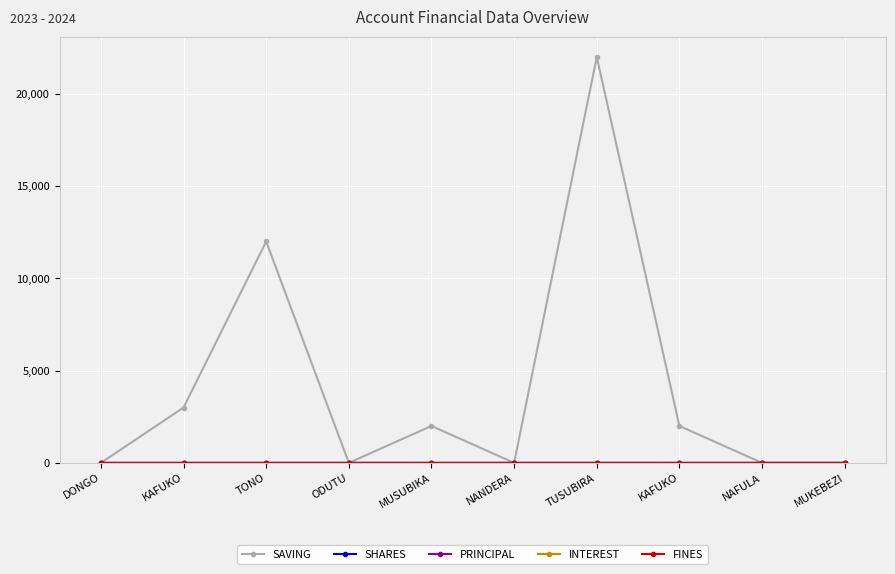

Does the chart have visible grid lines?

Yes